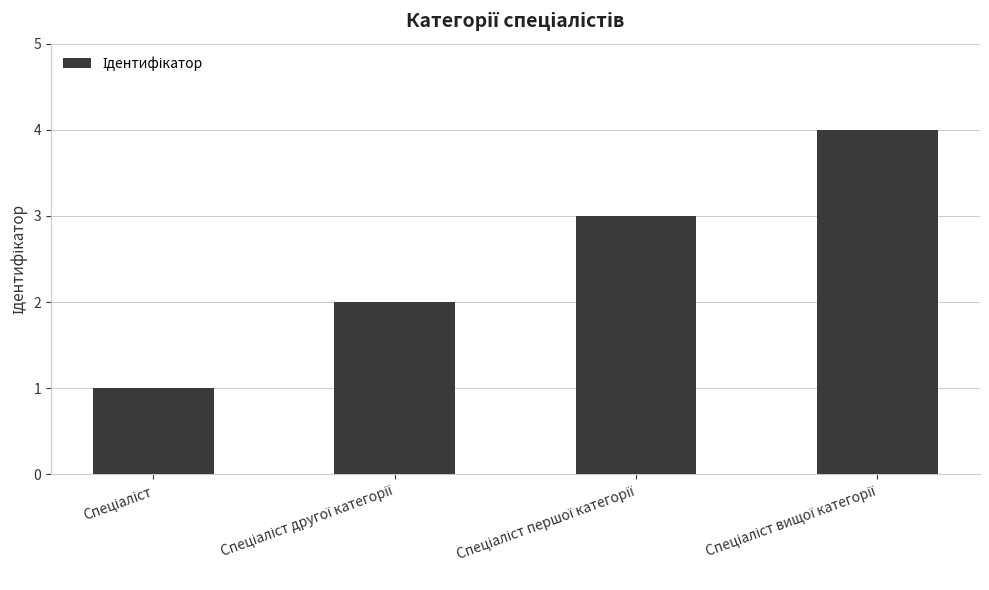

What is the difference between the maximum and minimum values?

3